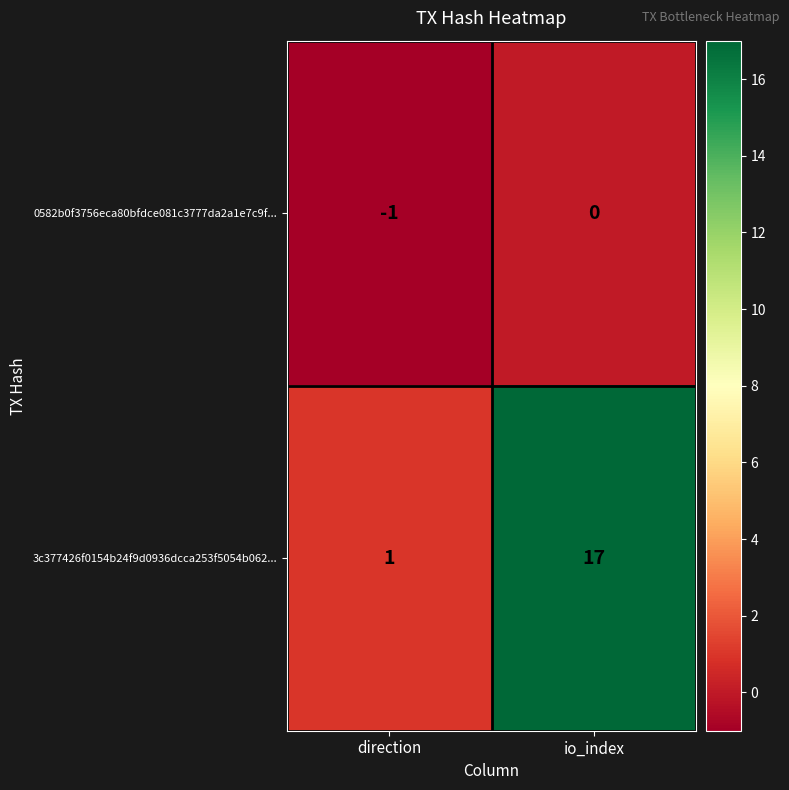

What is the spread (max minus min) of values at io_index?

17